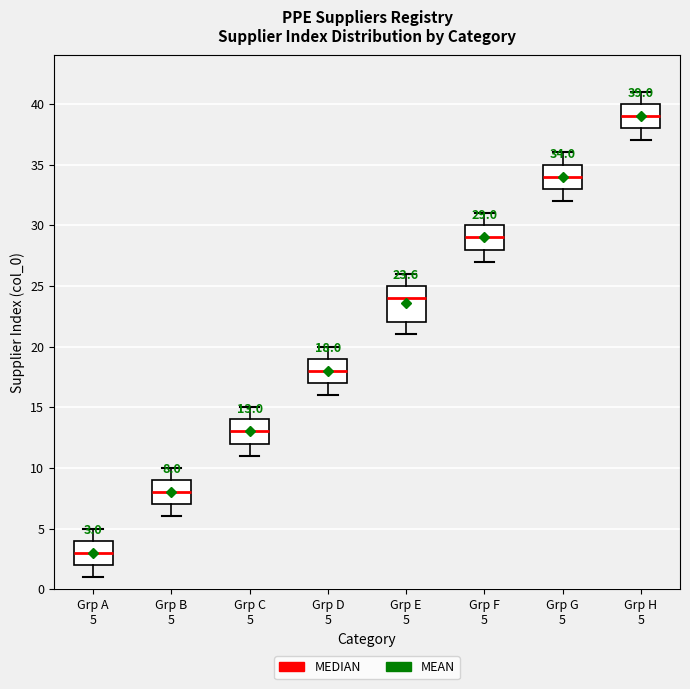

Which box's median line is the lowest?

Grp A 5